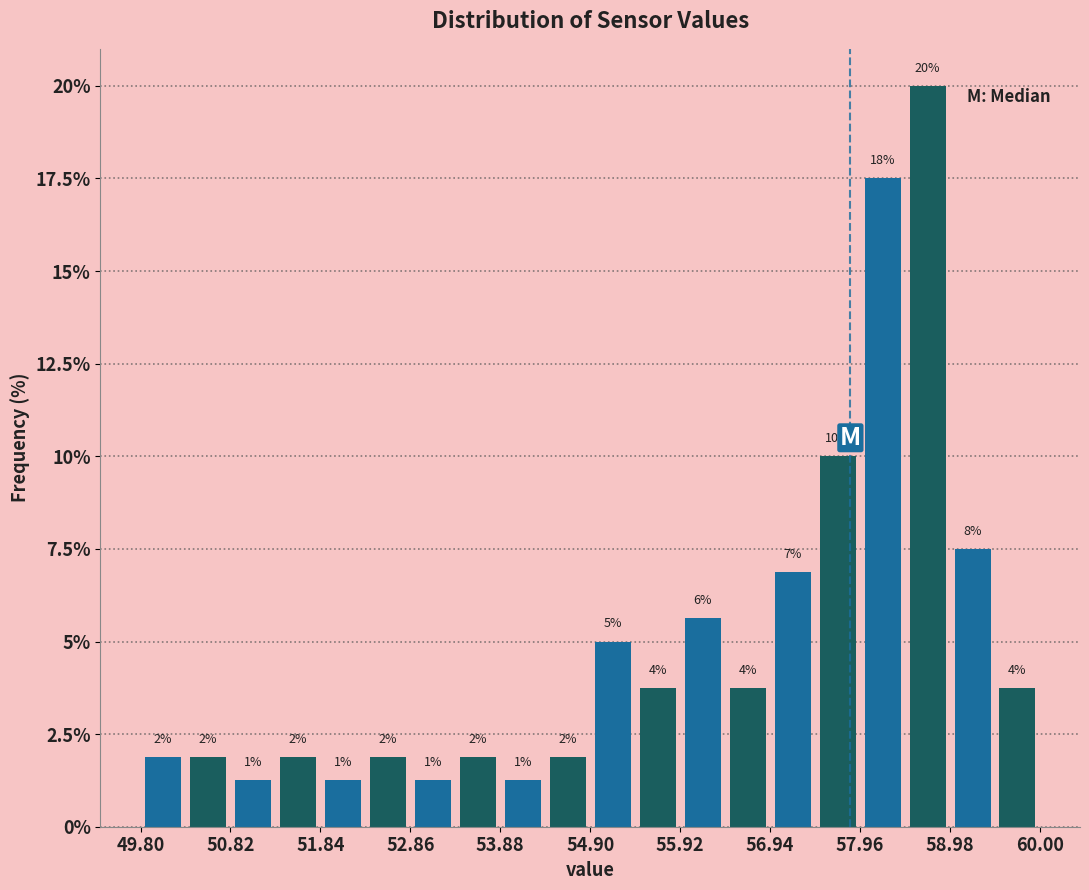

Around what value on the x-axis is the tallest bar? Give the approximate position of its centre, as read against the axis.

58.8